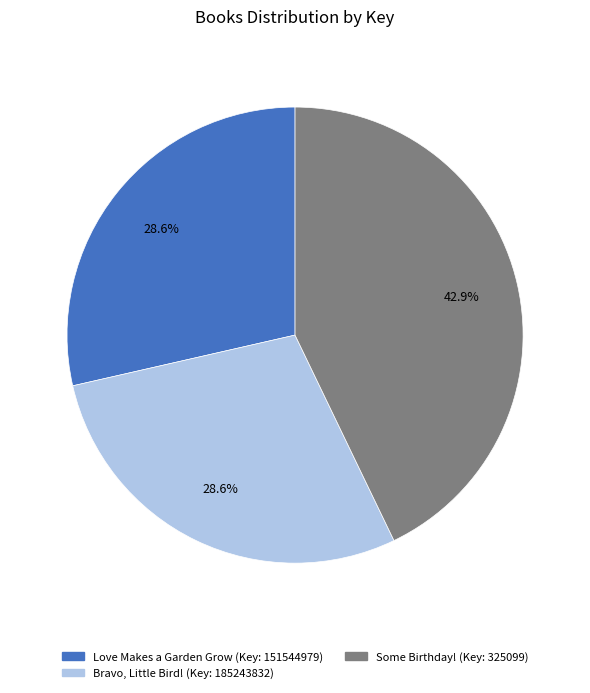

Is there a majority slice in this chart?

No